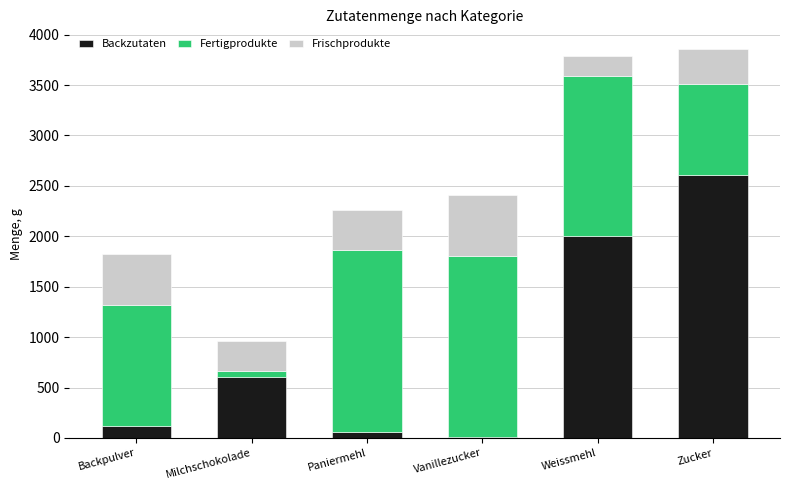

Reading left to right, list the values for the Backzutaten series.

Backpulver=120	Milchschokolade=600	Paniermehl=60	Vanillezucker=5	Weissmehl=2000	Zucker=2610